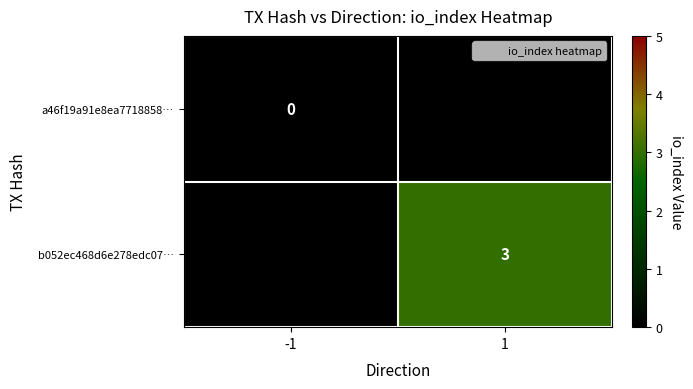

Between -1 and 1, which is larger?

1